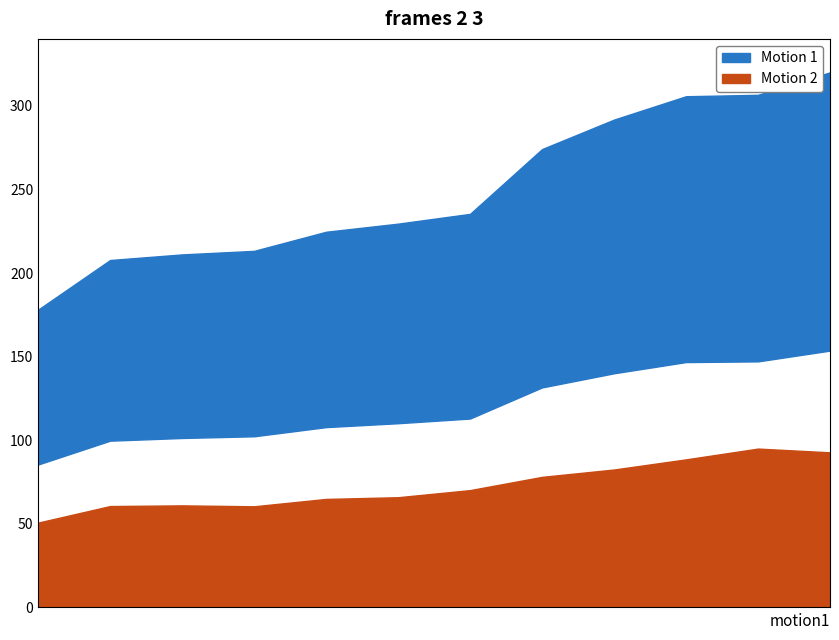

How many lines are shown in the chart?

2